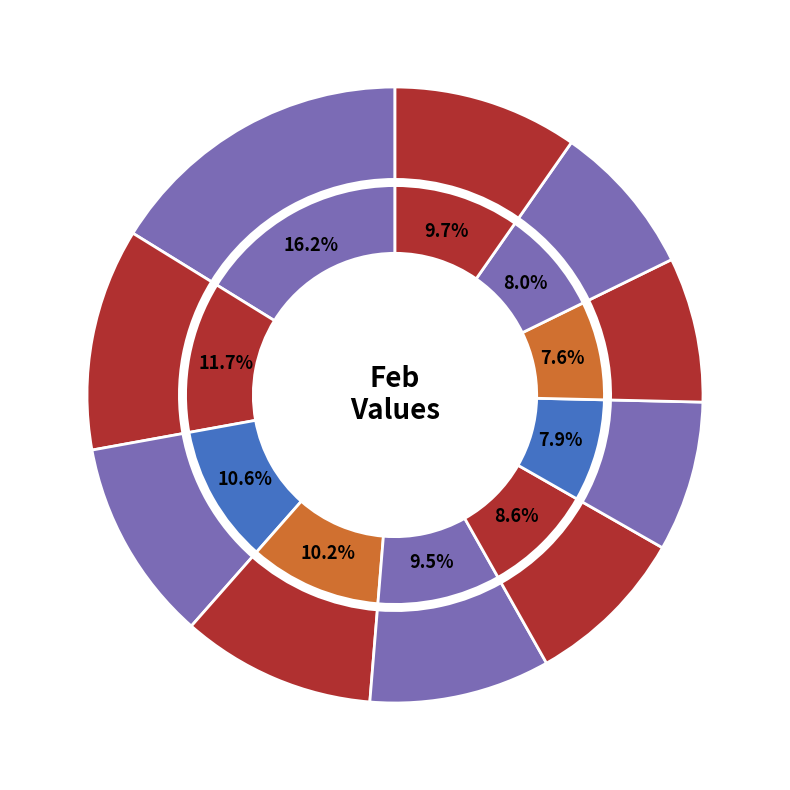

What is the ratio of the value at pct85 to the value at pct05?

0.5